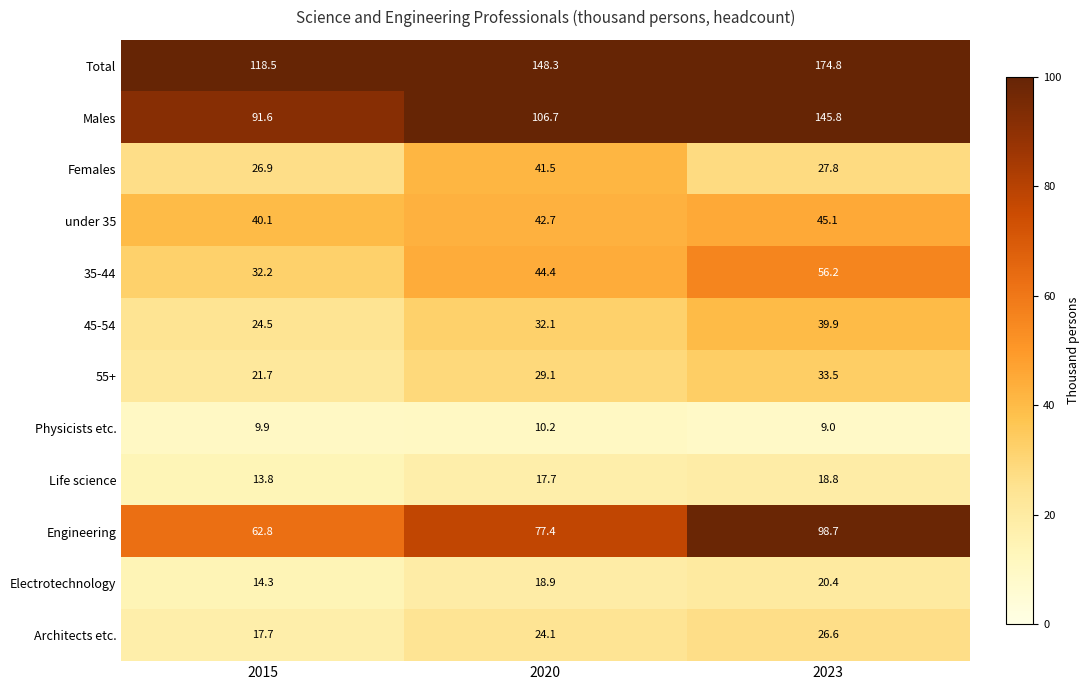

Between 2015 and 2023, which series saw the biggest shift?

Total